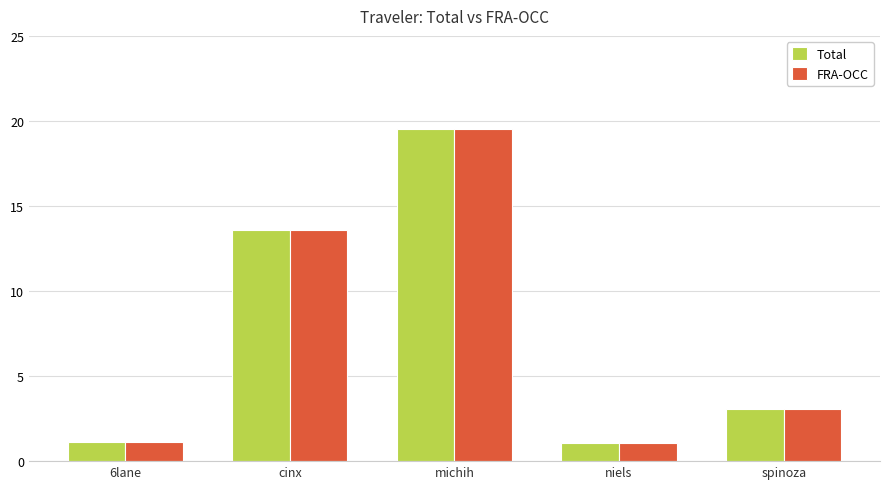

What is the average value of the Total series?

7.7